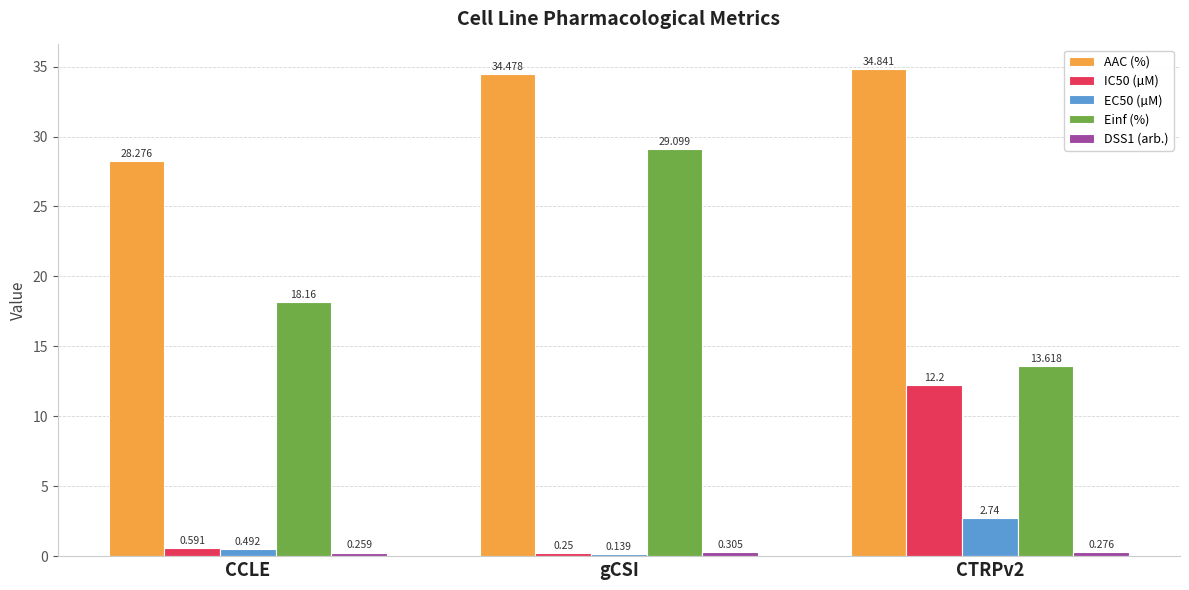

At which category is the sum across all series the highest?

gCSI